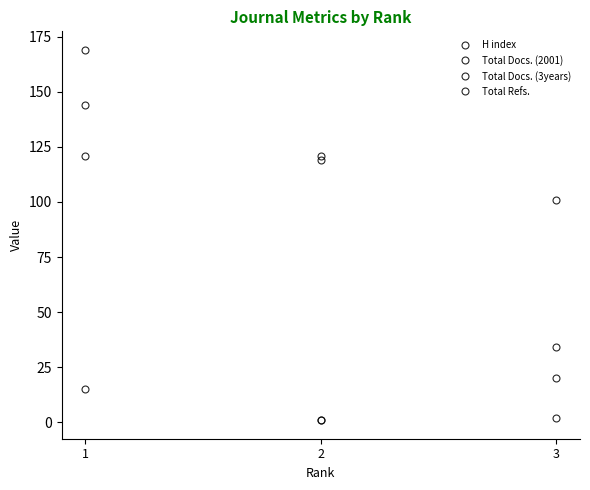

How many lines are shown in the chart?

4